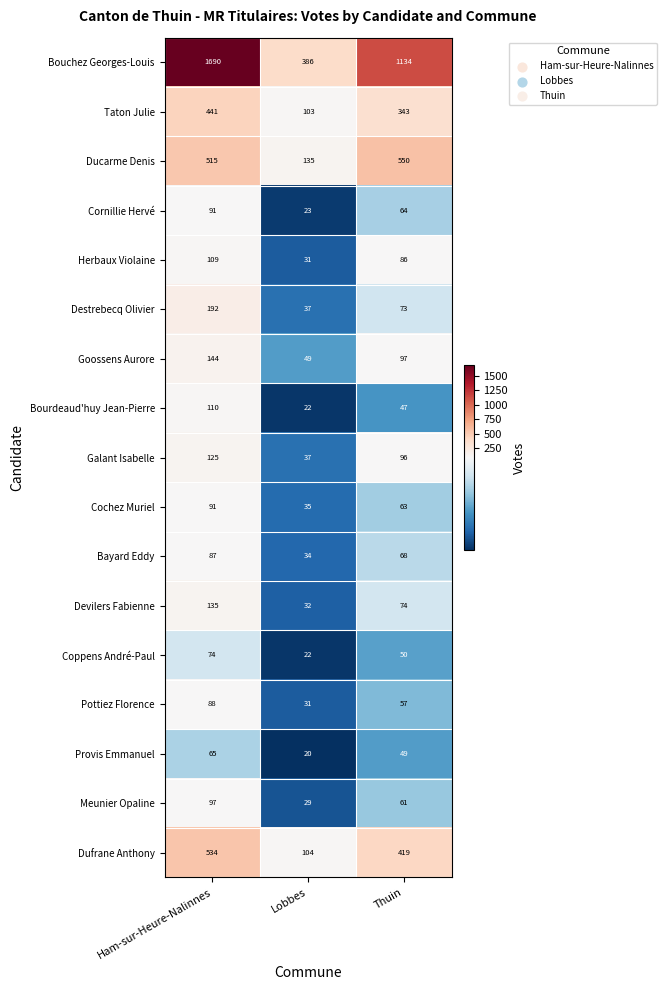

What is the total value across all series at Ham-sur-Heure-Nalinnes?

4588